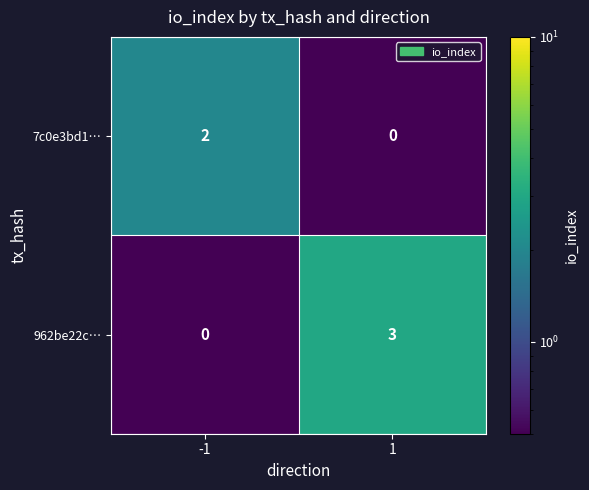

The value of 7c0e3bd1… at -1 is 4. True or false?

False